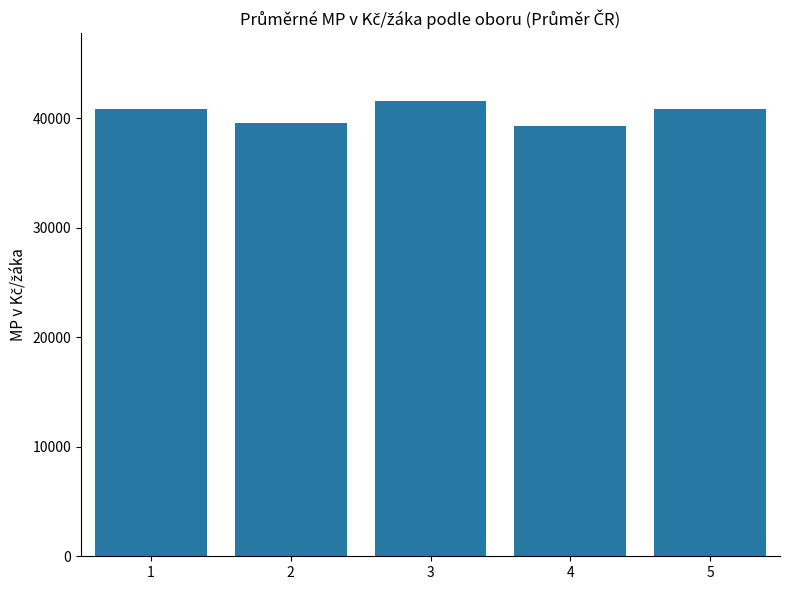

Is it true that the value at 3 is 41543.6?

True